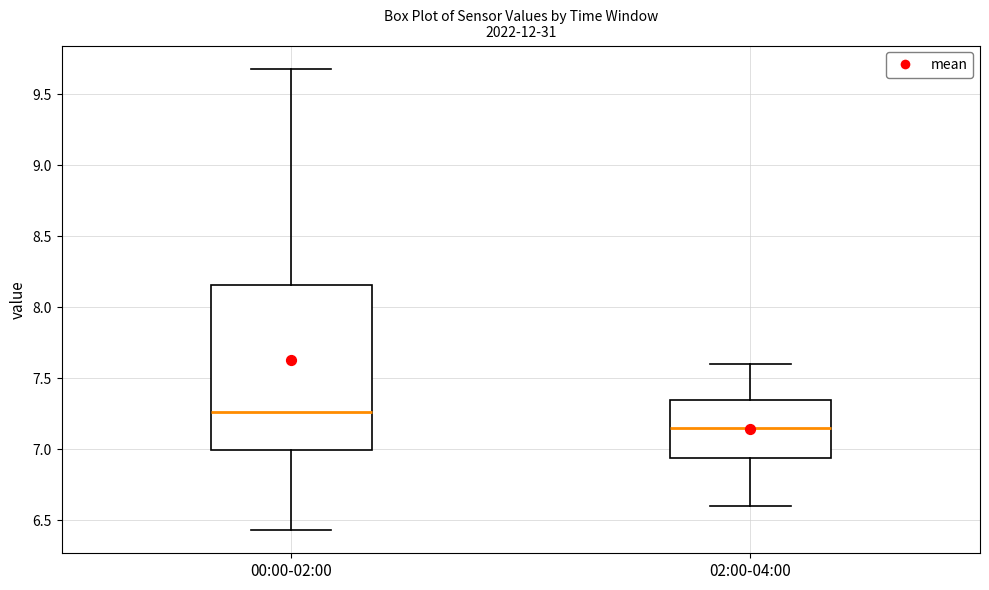

Comparing the boxes themselves (not the whiskers), which one is the tallest?

00:00-02:00